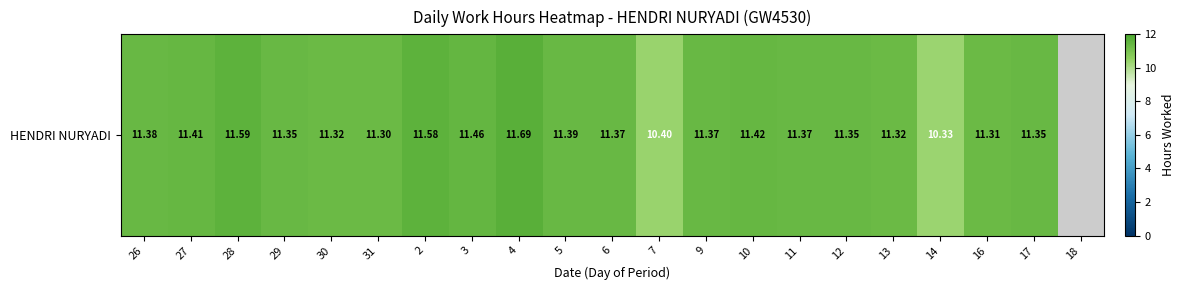

What is the average value?

10.8